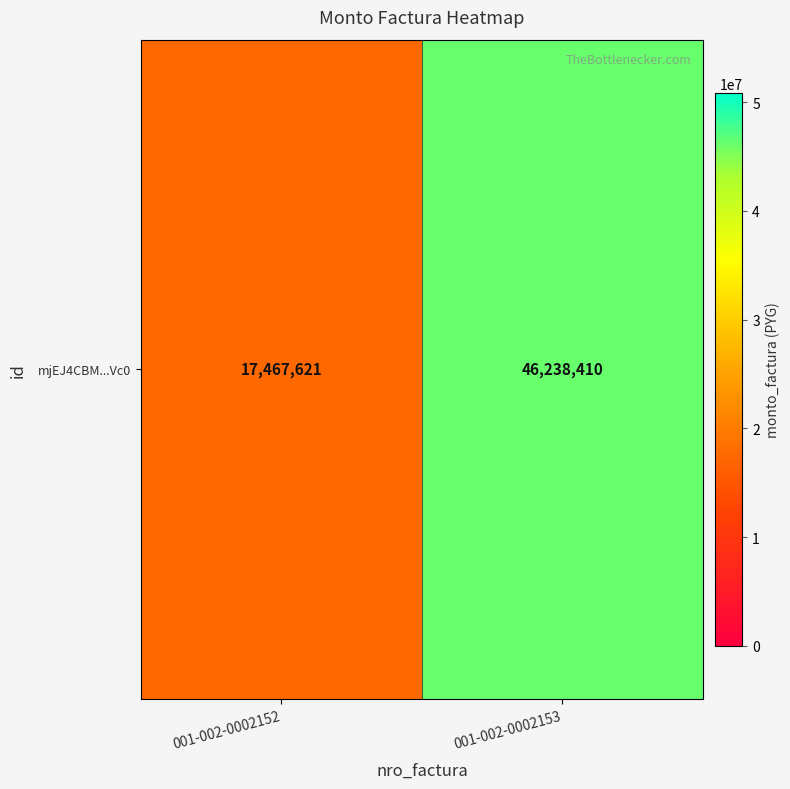

Which category has the highest value across all series?

001-002-0002153